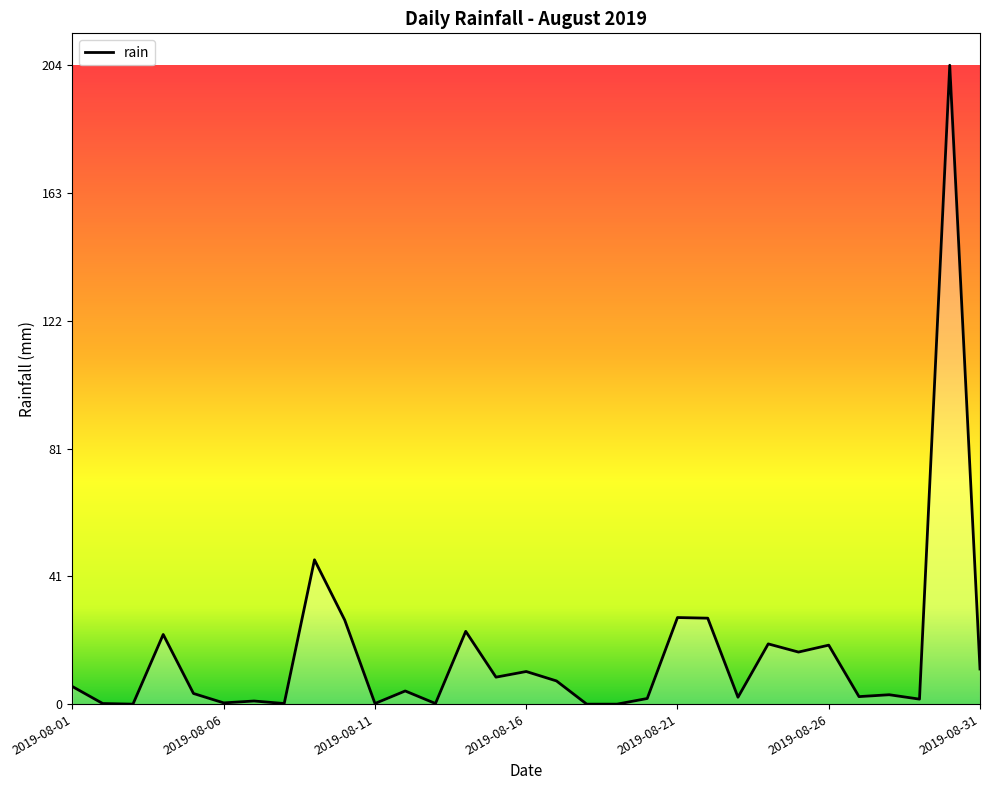

What is the difference between the maximum and minimum values?

203.6